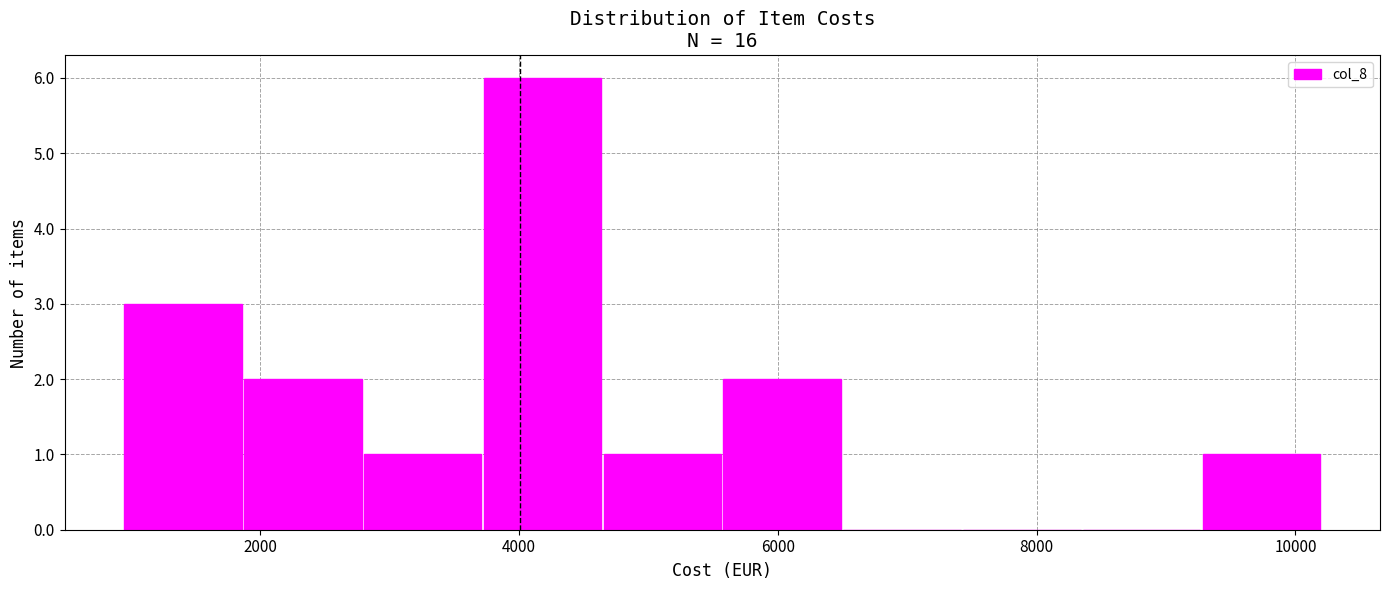

Over which range of the x-axis is the bar tallest?

3800 to 4600